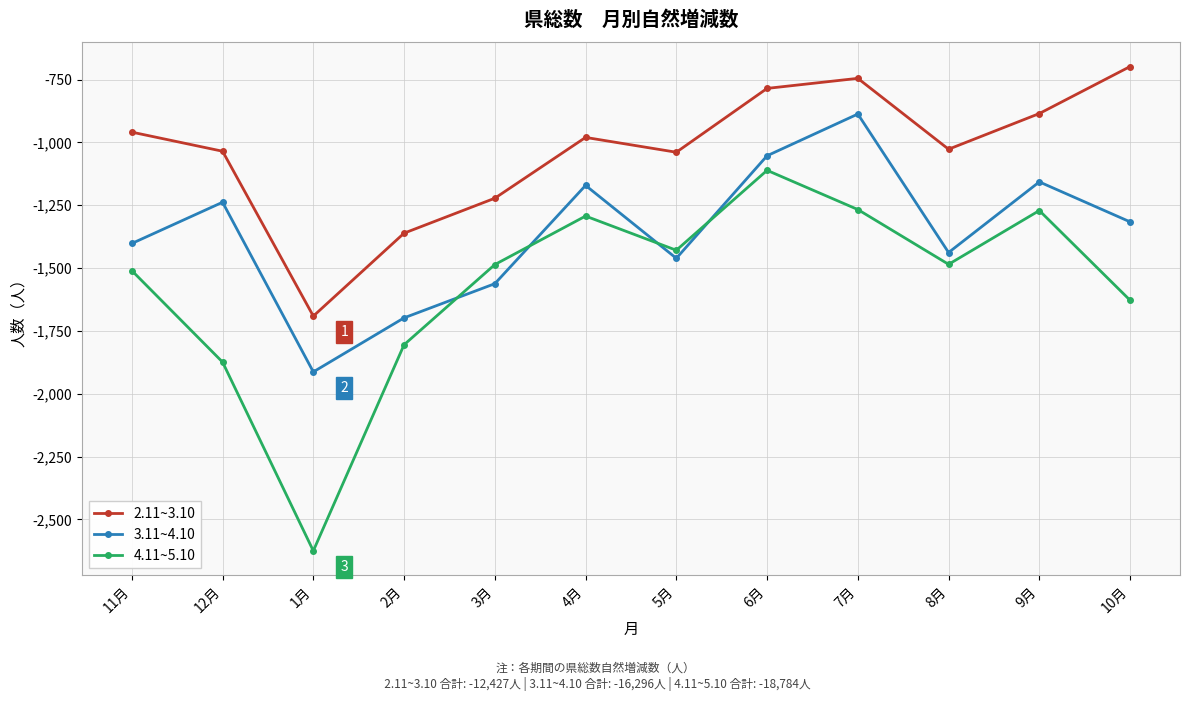

What is the difference between the maximum and minimum values in the 4.11~5.10 series?

1514